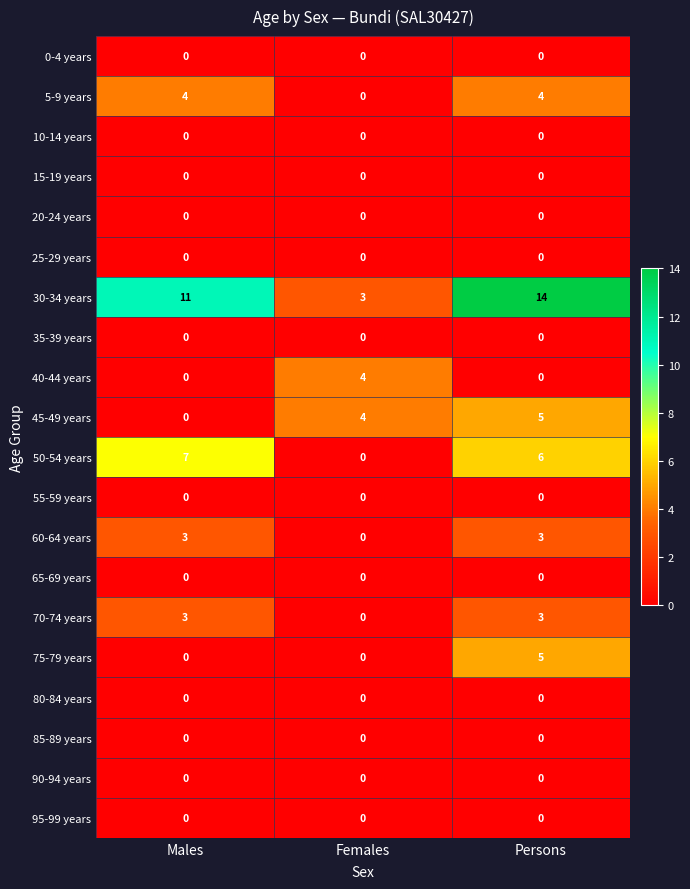

Is it true that 60-64 years equals 2 at Females?

False